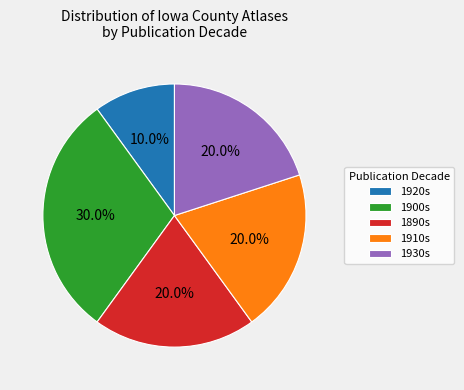

Does 1900s account for over 50% of the chart?

No